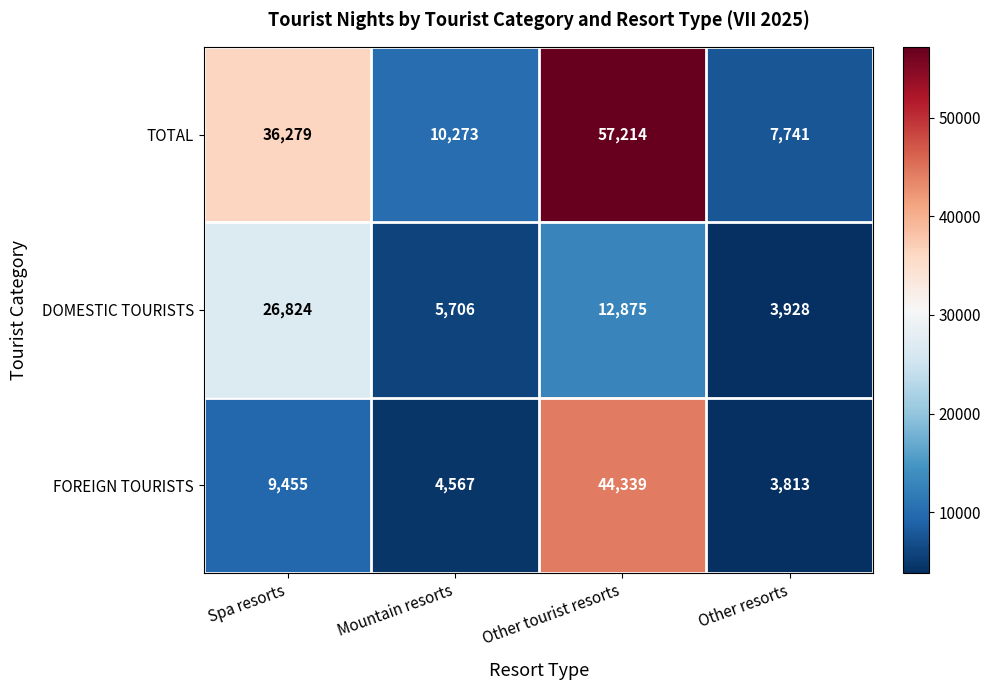

List the series in order of their peak value, highest first.

TOTAL, FOREIGN TOURISTS, DOMESTIC TOURISTS